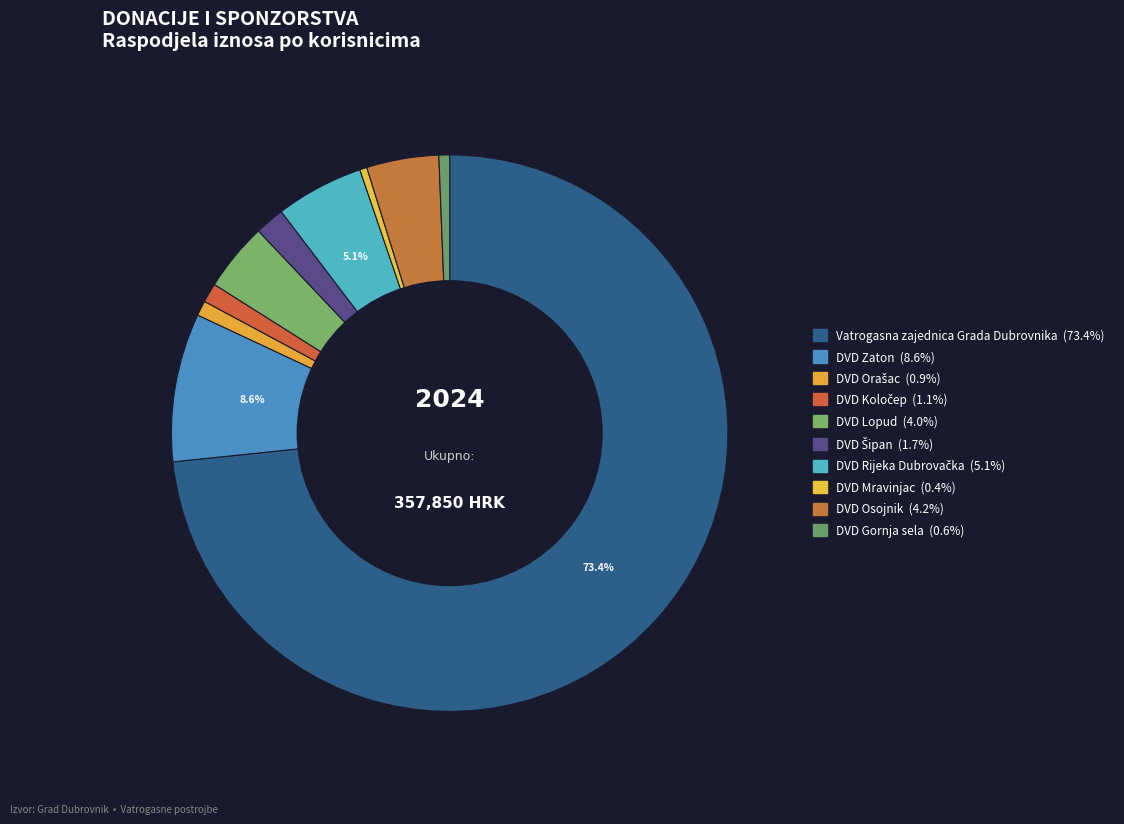

How much of the chart is everything except DVD Šipan?

98.3%